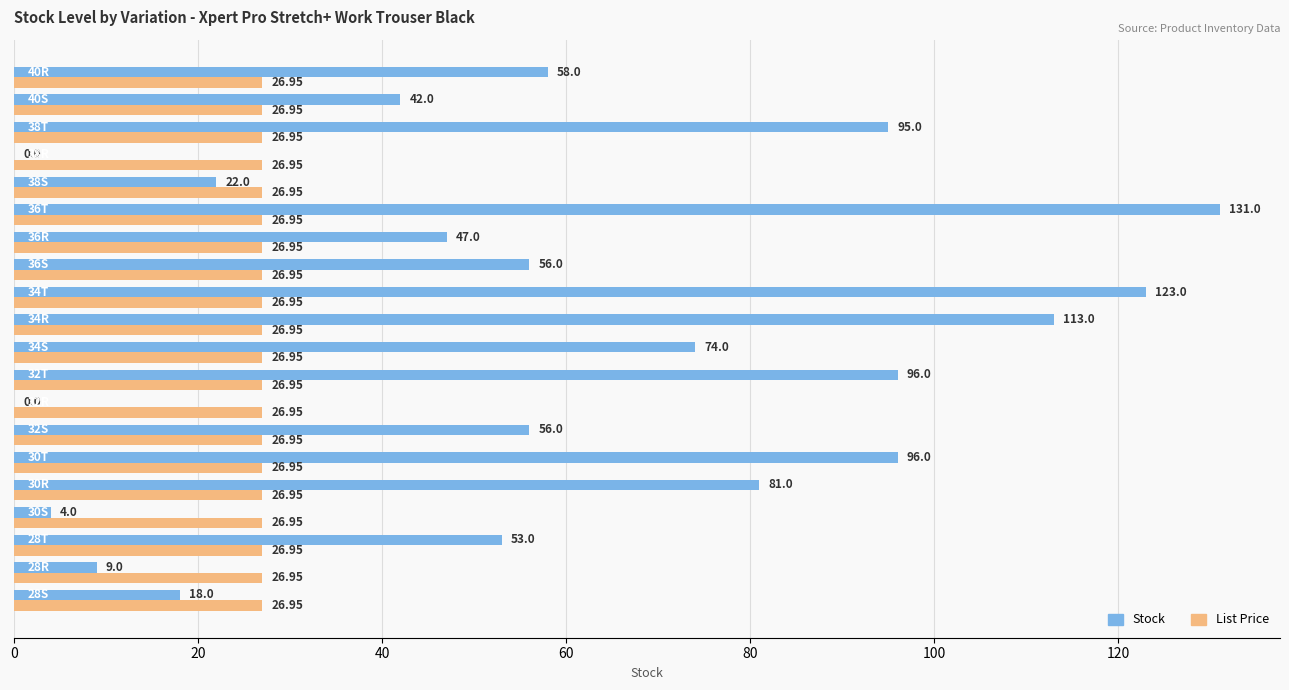

Which series has the largest total across all categories?

Stock